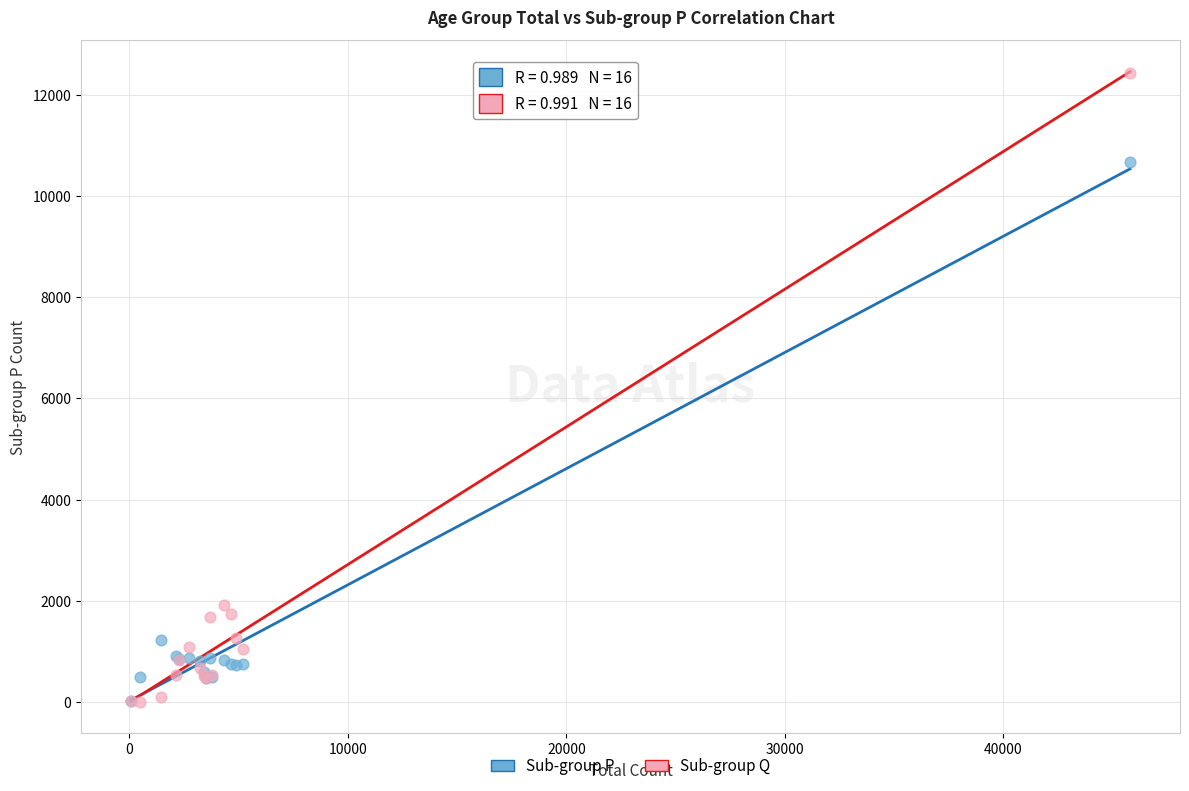

In the Sub-group Q series, what Y value is closest to 6217?

1909